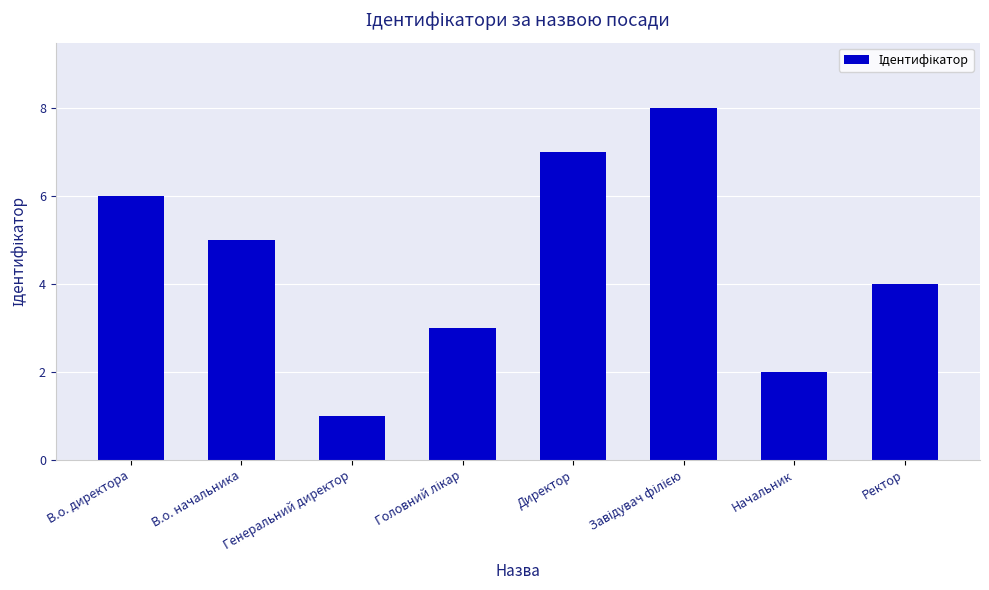

Count the number of categories in the chart.

8